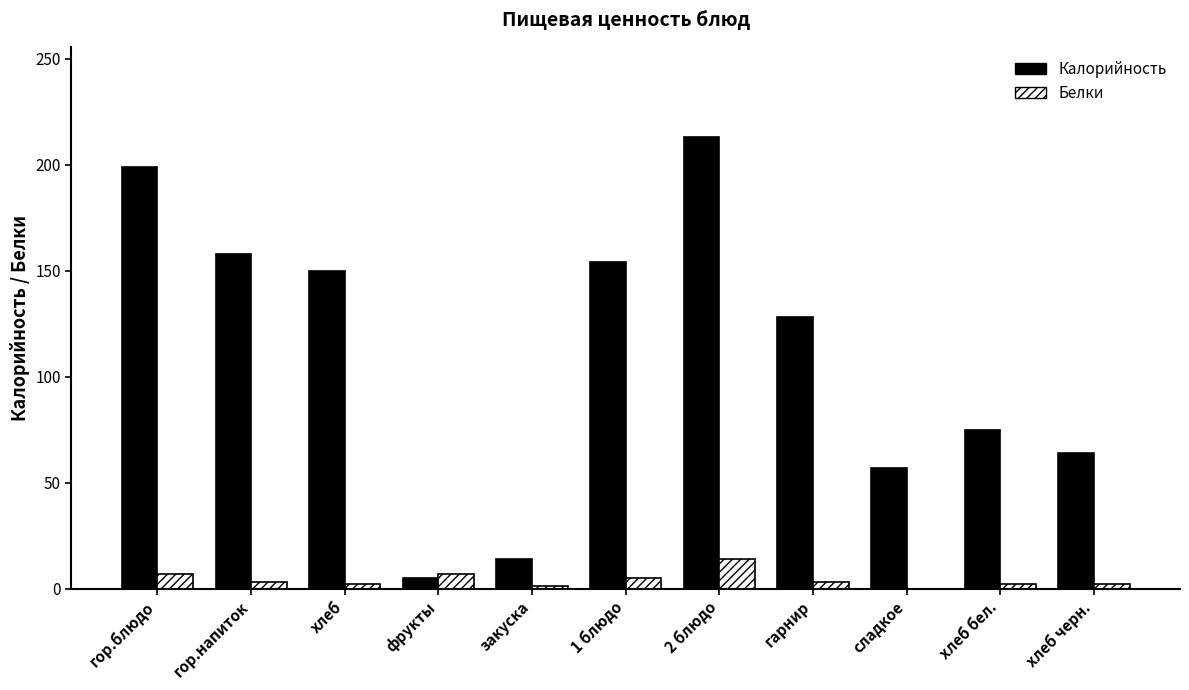

What is the maximum value for Калорийность?

213